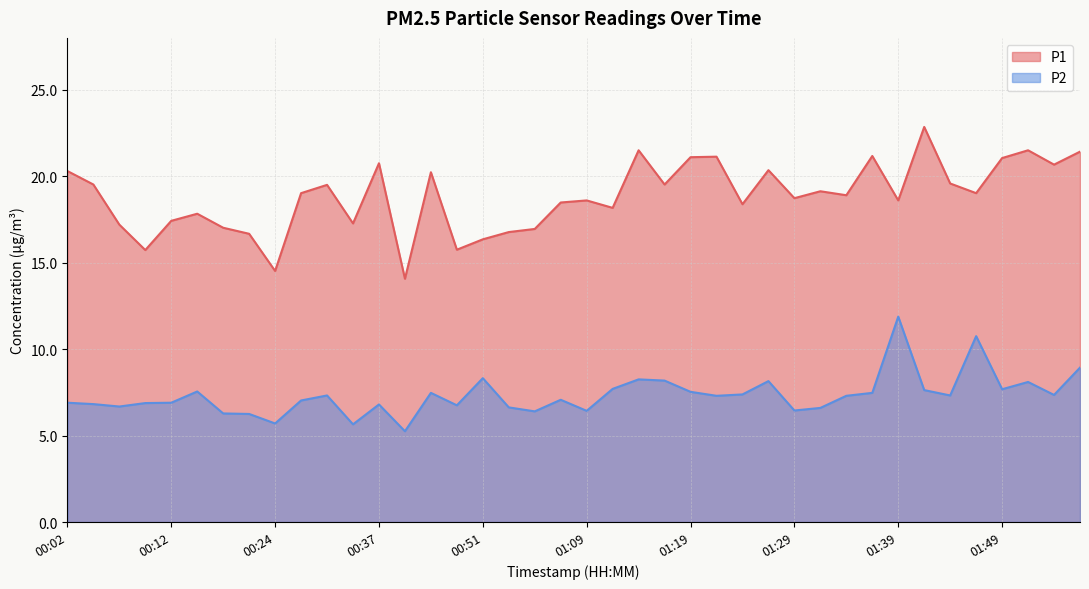

What are all the series names shown in the legend?

P1, P2